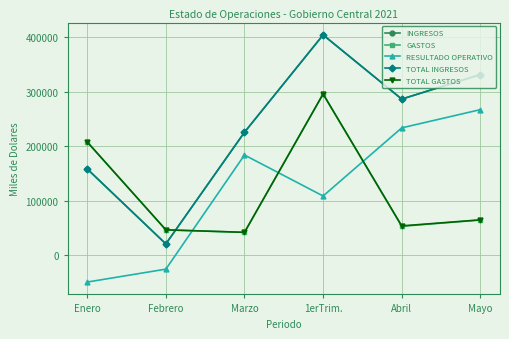

The value of INGRESOS at Febrero is 20573.5. True or false?

True